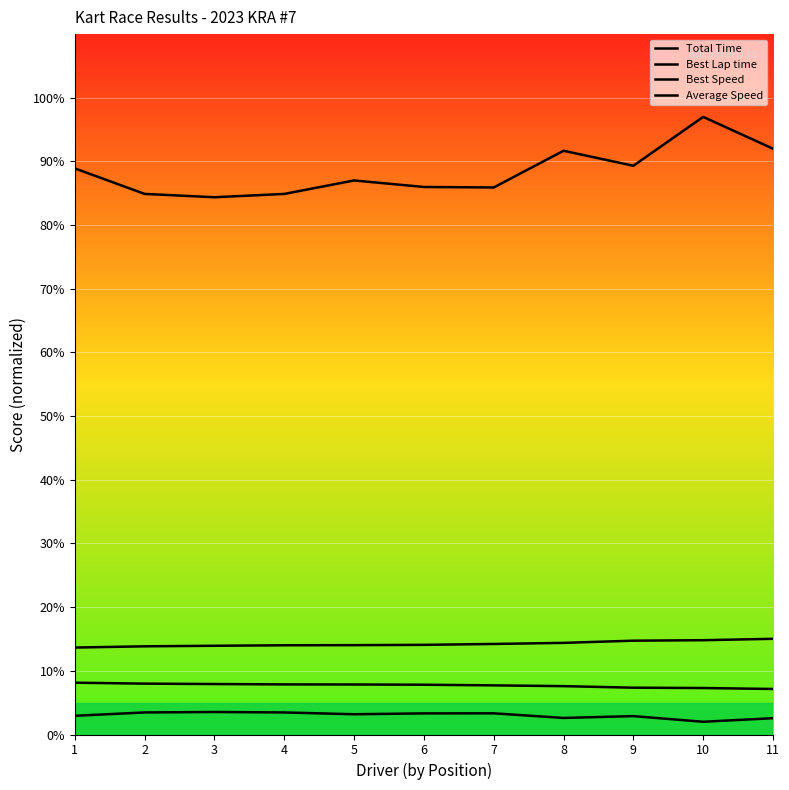

At 8, list the series in order from smallest to largest.

Average Speed, Best Speed, Best Lap time, Total Time